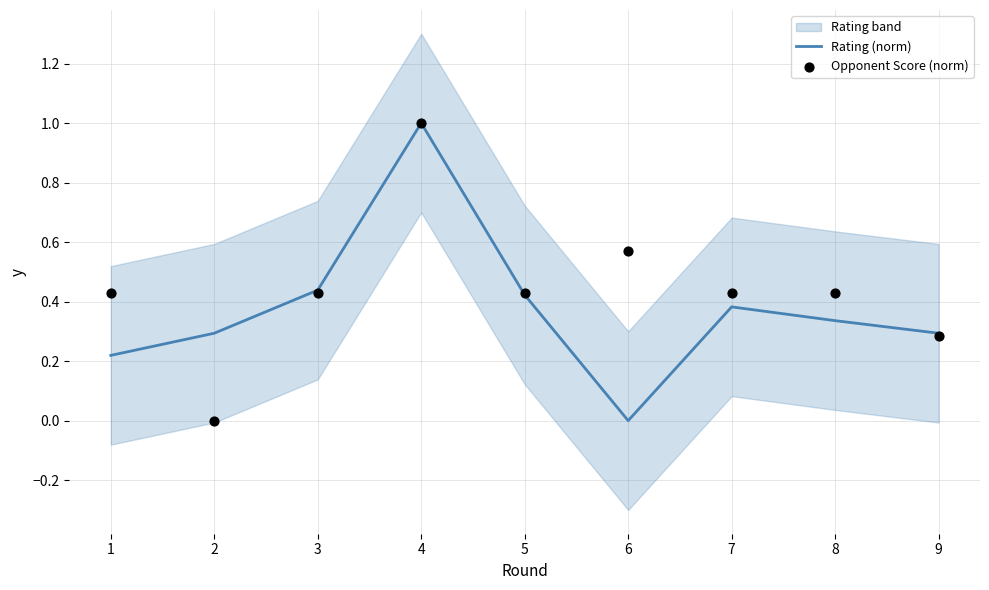

What is the maximum value for Rating (norm)?

1.0